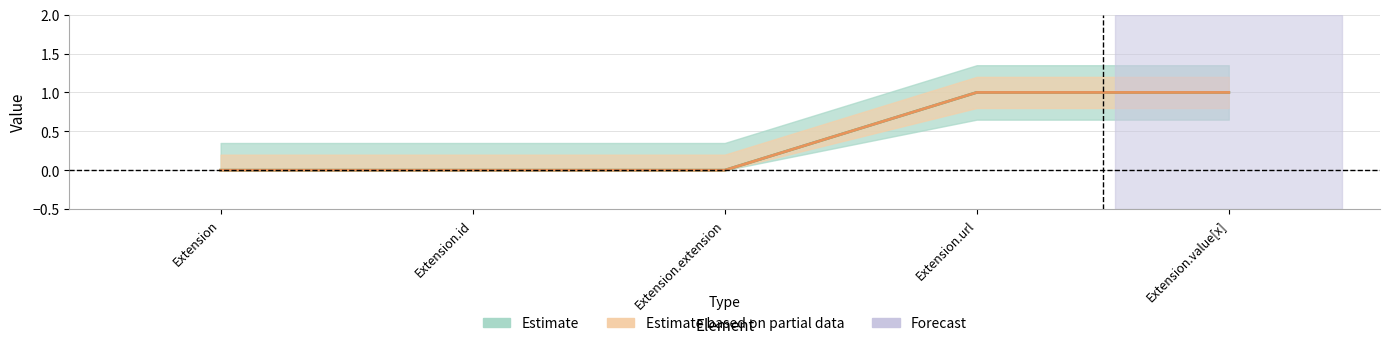

Count the Min values in the range 0 to 1.

5